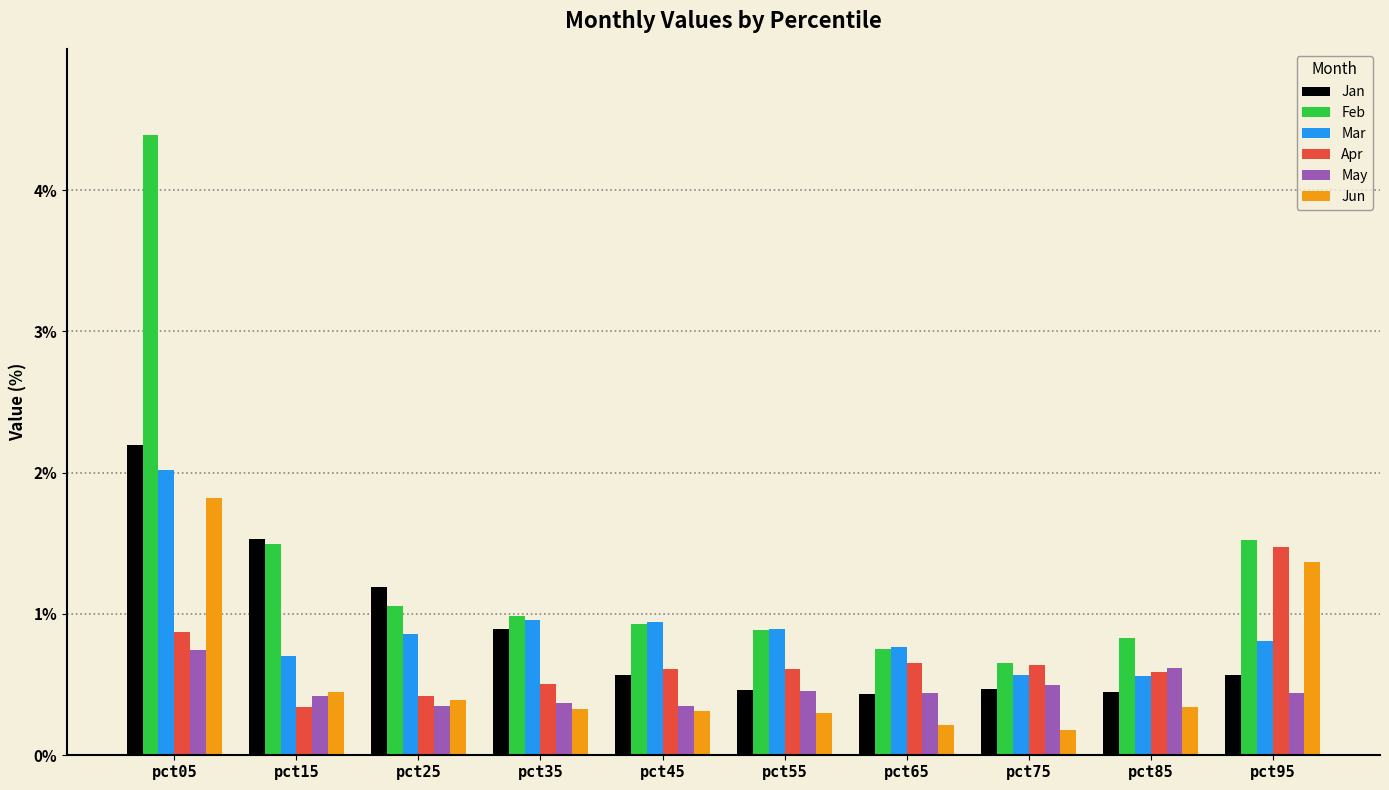

What is the difference between the Jun values at pct25 and pct95?

1.0